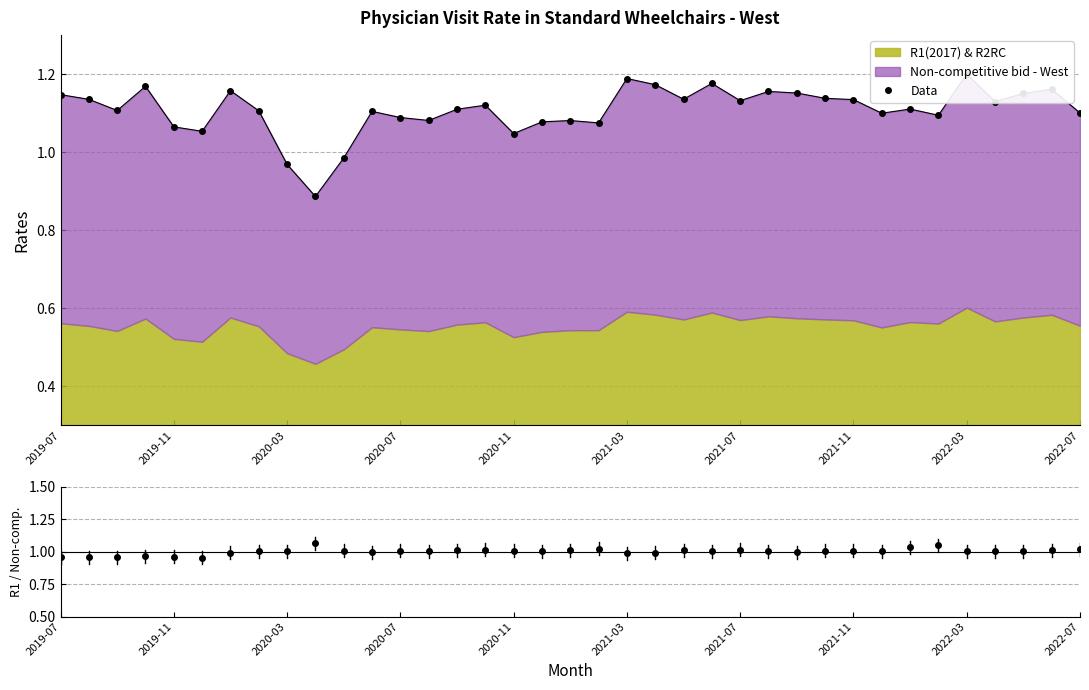

How many lines are shown in the chart?

2